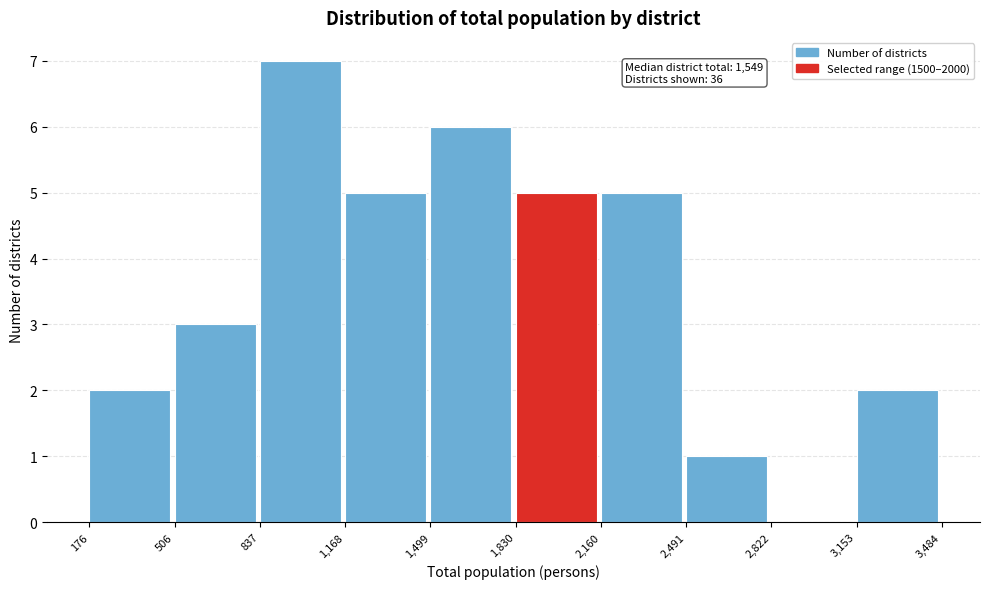

Which range on the x-axis has the tallest bar?

837 to 1,168